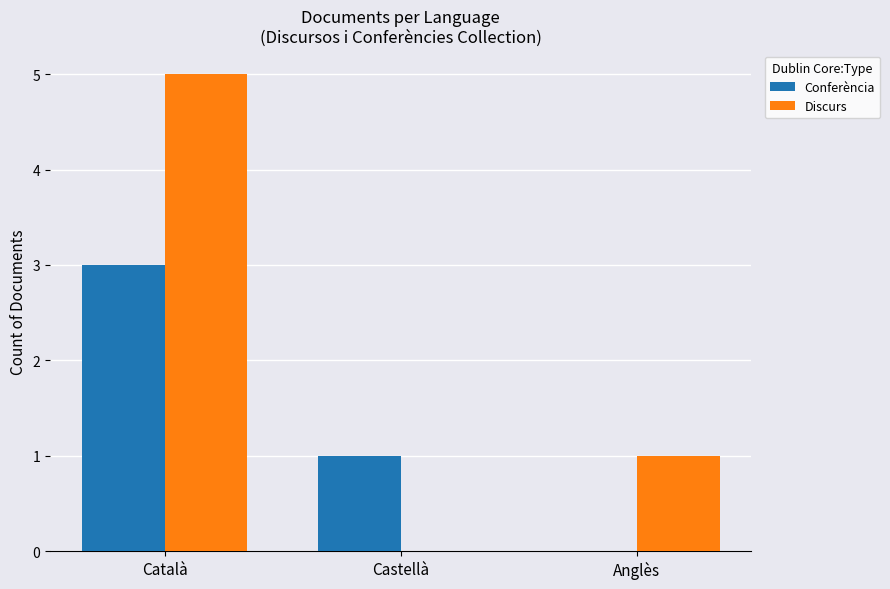

Where is Discurs nearest to the value 2?

Anglès